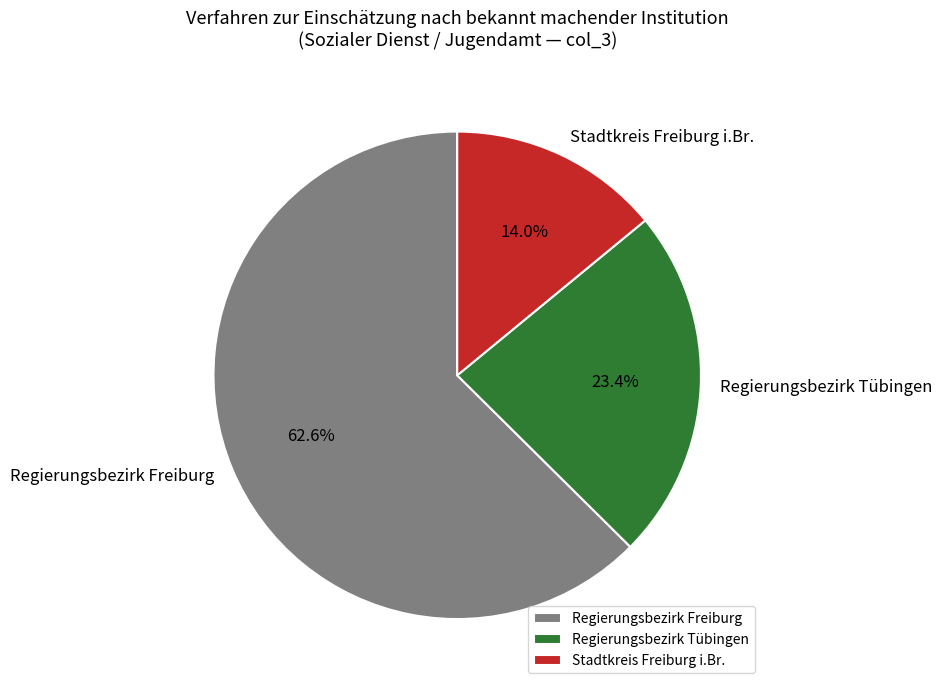

Is the sum of Stadtkreis Freiburg i.Br. and Regierungsbezirk Freiburg greater than half?

Yes